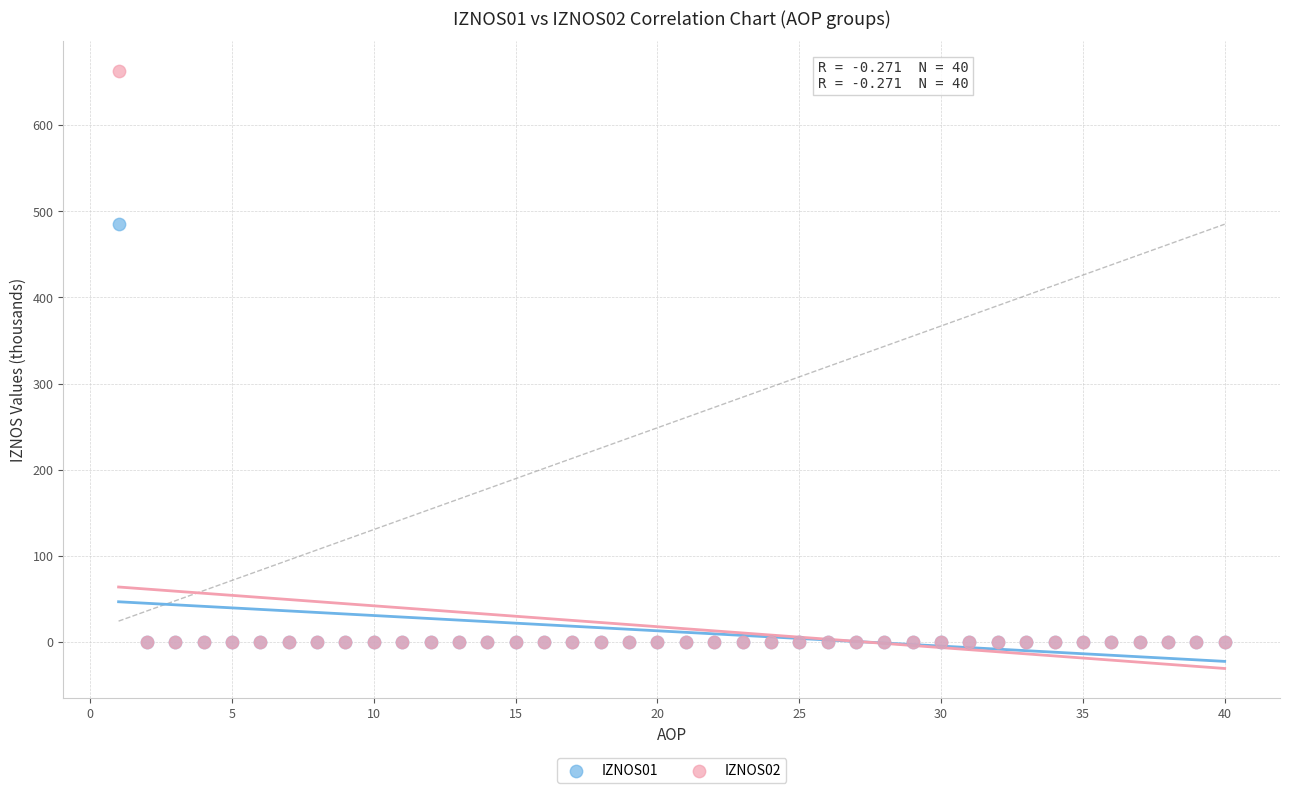

What are all the series names shown in the legend?

IZNOS01, IZNOS02